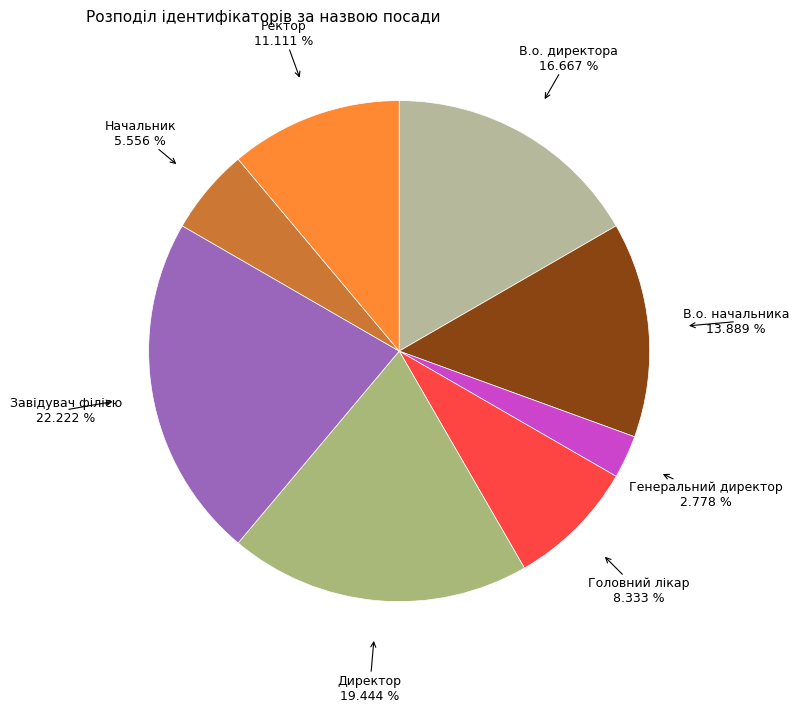

How many slices are in this pie chart?

8